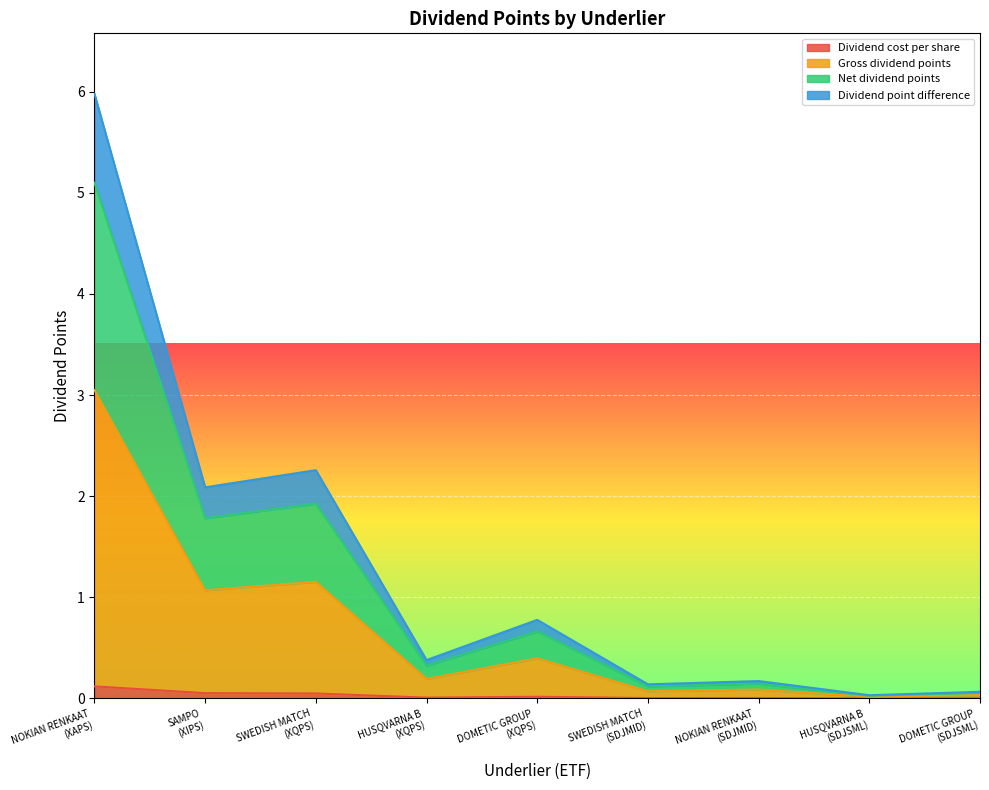

Which series has the largest total across all categories?

Gross dividend points